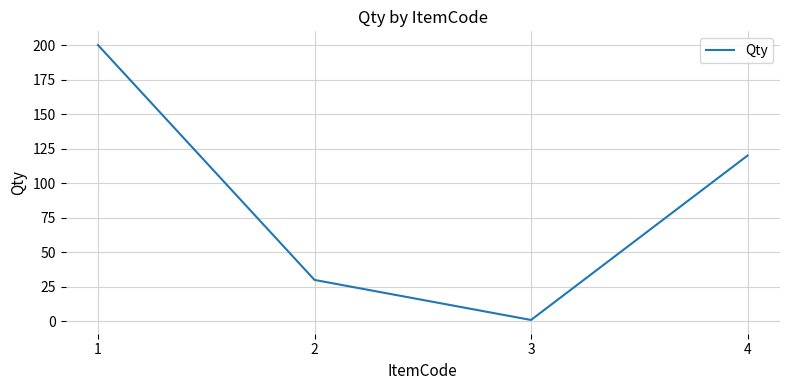

Is it true that the value at 2 is 12?

False